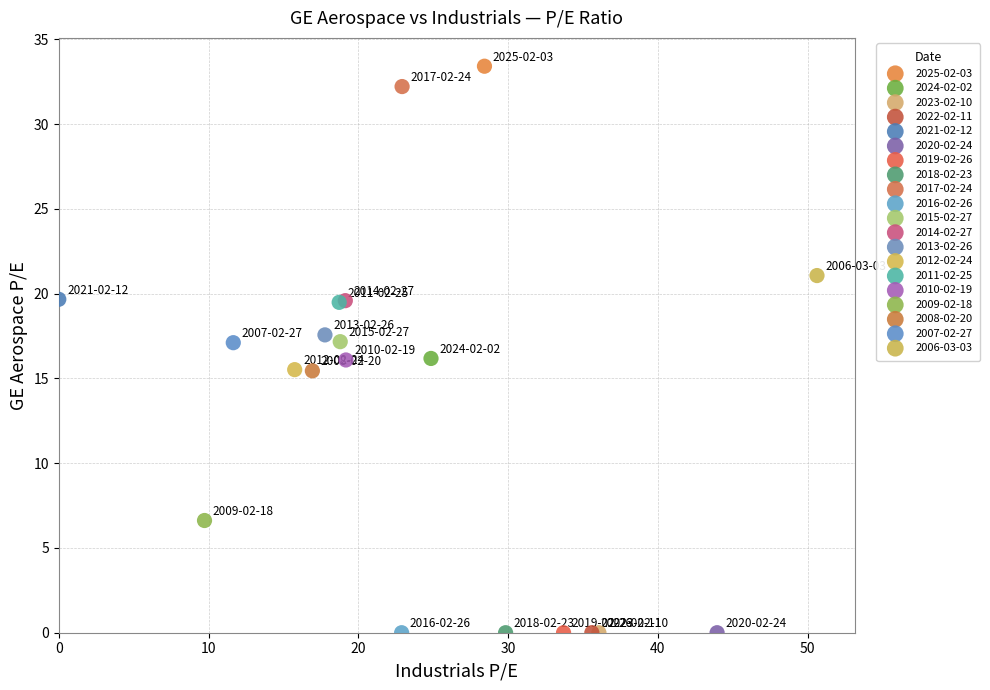

What are all the series names shown in the legend?

2025-02-03, 2024-02-02, 2023-02-10, 2022-02-11, 2021-02-12, 2020-02-24, 2019-02-26, 2018-02-23, 2017-02-24, 2016-02-26, 2015-02-27, 2014-02-27, 2013-02-26, 2012-02-24, 2011-02-25, 2010-02-19, 2009-02-18, 2008-02-20, 2007-02-27, 2006-03-03